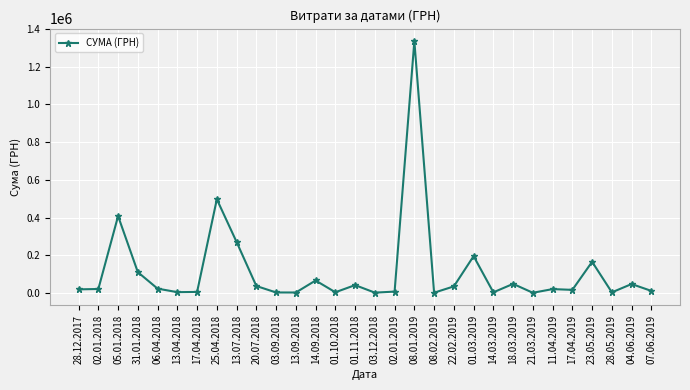

Read the value at 23.05.2019.

165000.0